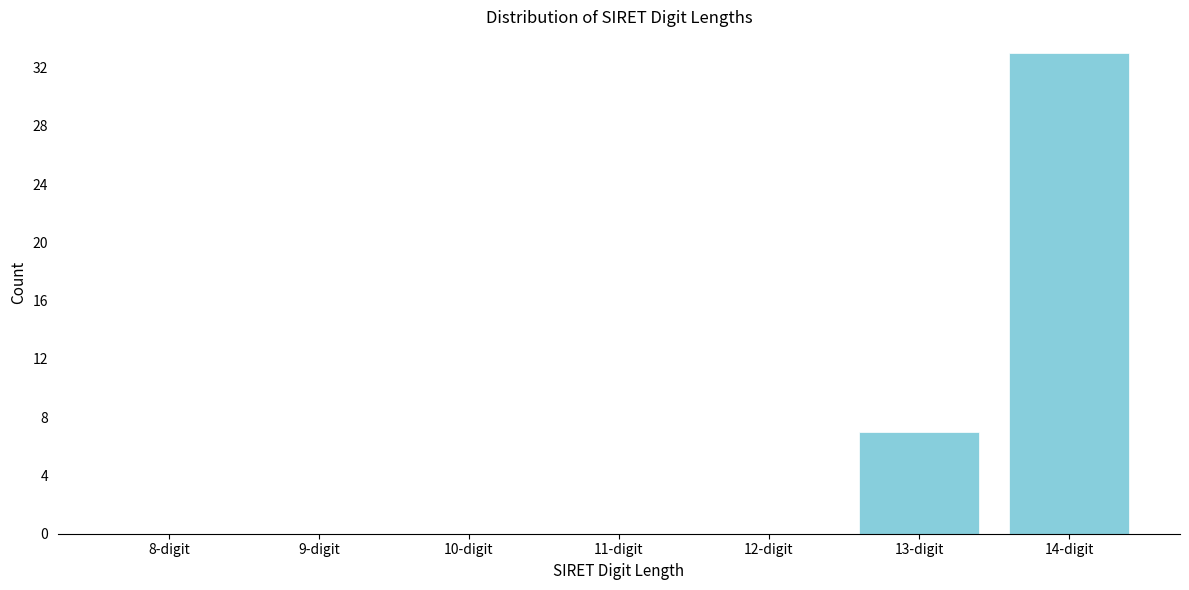

Reading left to right, transcribe all the data shown in this chart.

8-digit=0	9-digit=0	10-digit=0	11-digit=0	12-digit=0	13-digit=7	14-digit=33